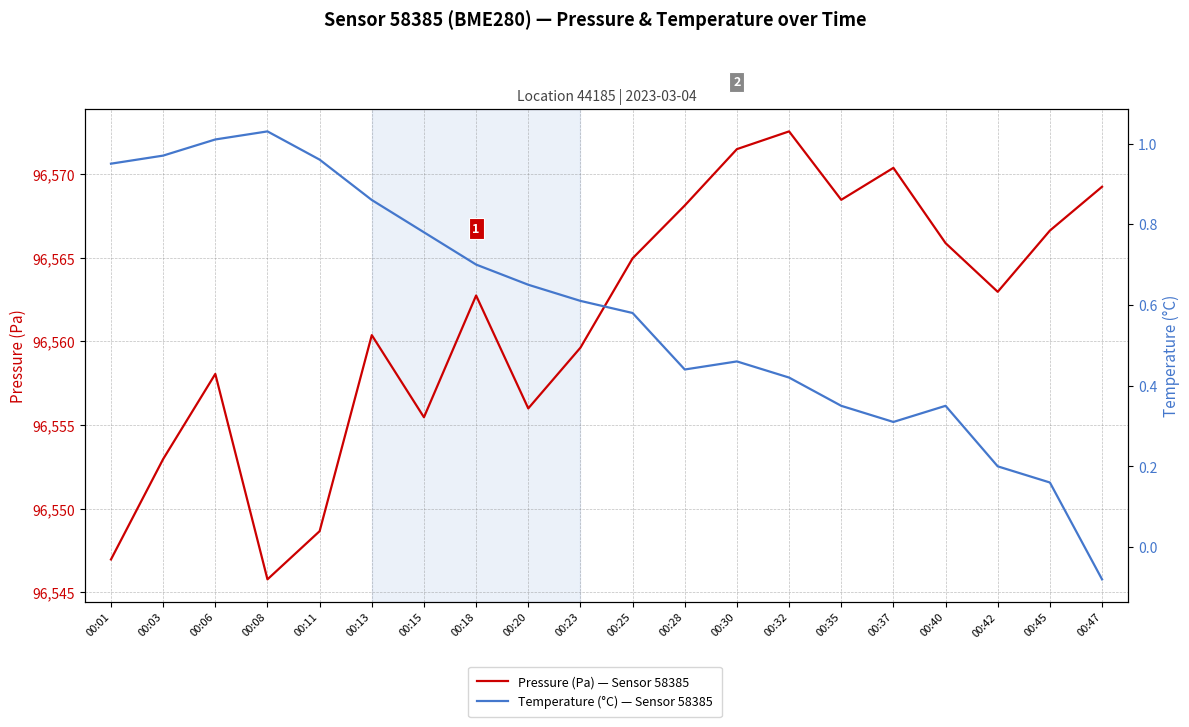

At how many categories does at least one series exceed 58232?

20